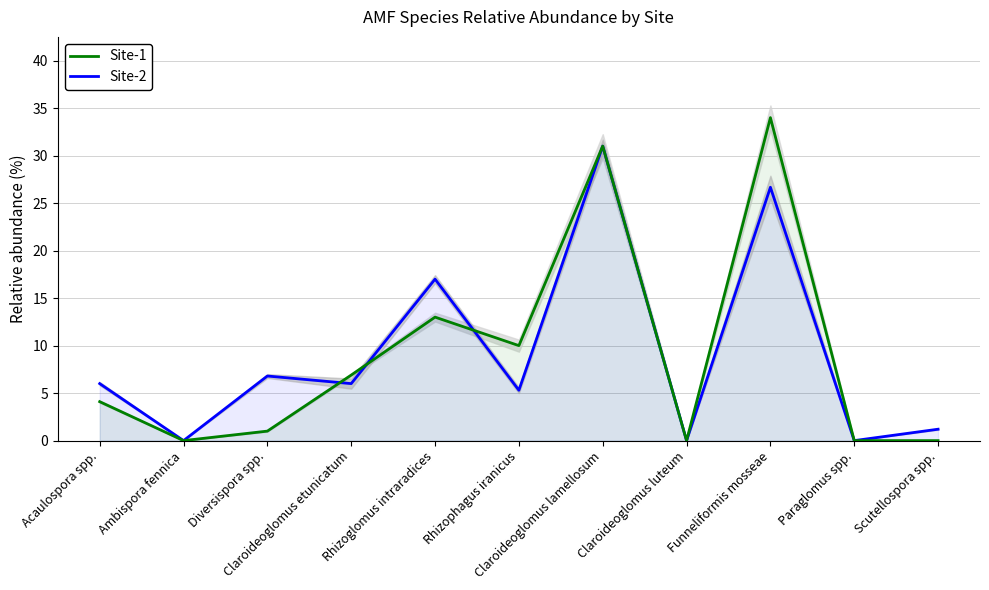

What value does the Site-2 series have at Acaulospora spp.?

6.0